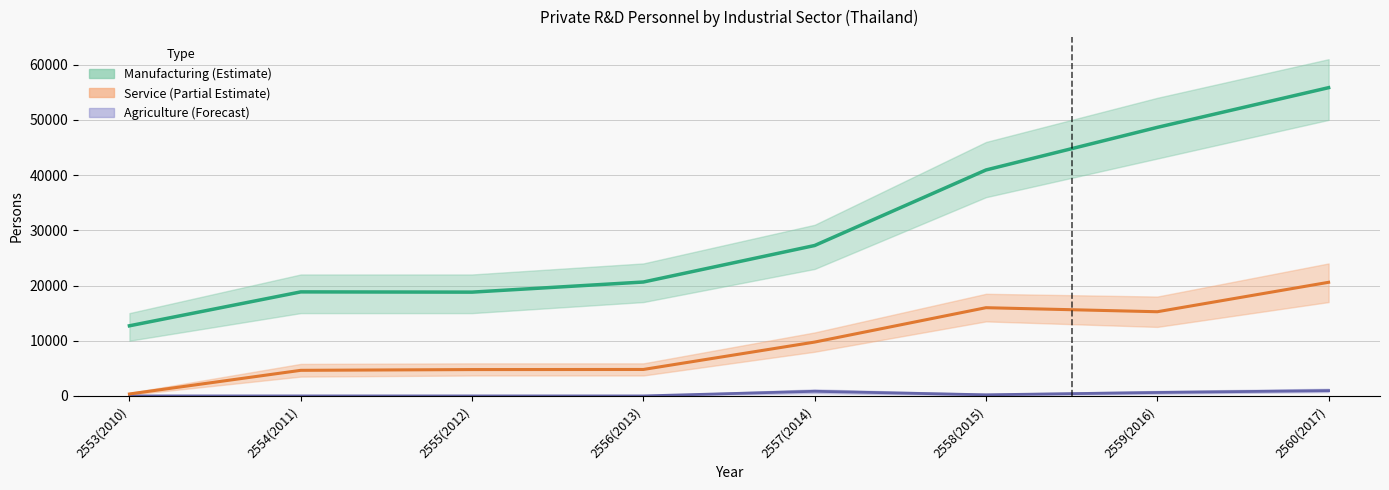

List the series in order of their overall mean, lowest first.

Agriculture, Service, Manufacturing